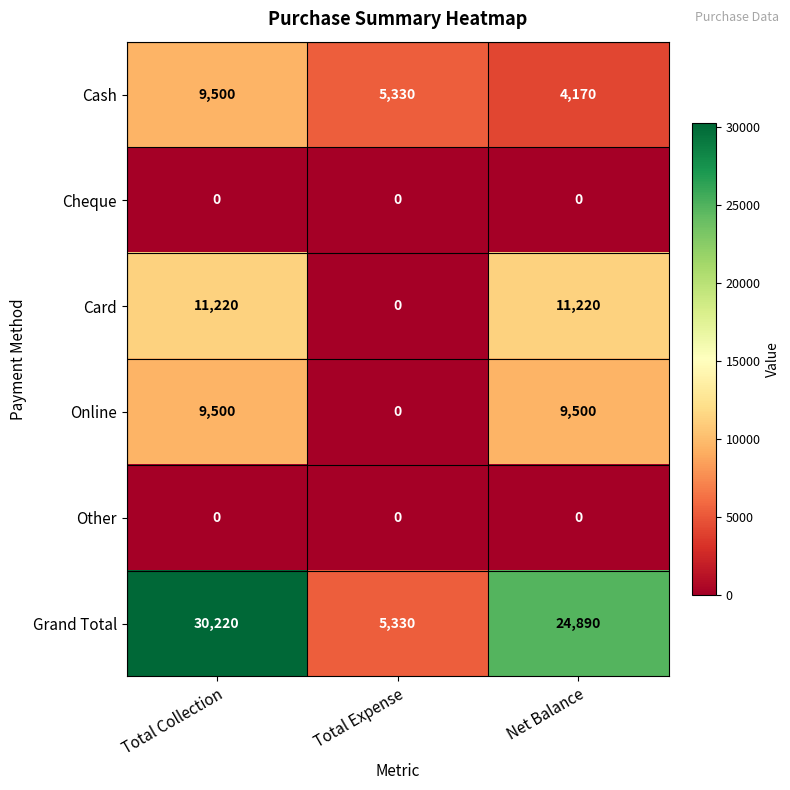

Which series has the largest total across all categories?

Grand Total